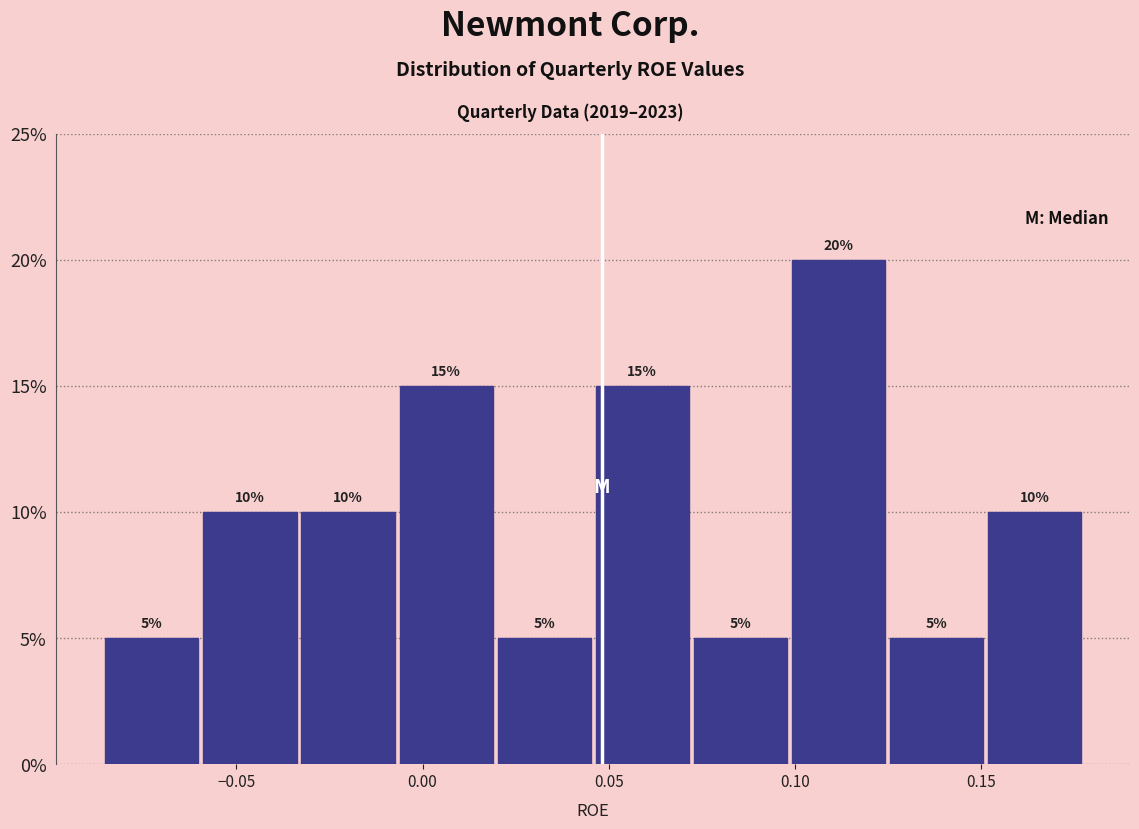

Reading left to right, list every bar in this chart as the range it spans on the x-axis followed by its height. The bar edges are not printed on the chart, so give them approximately, as read against the axis.

-0.085 to -0.060: 5
-0.060 to -0.035: 10
-0.035 to -0.005: 10
-0.005 to 0.020: 15
0.020 to 0.045: 5
0.045 to 0.070: 15
0.070 to 0.100: 5
0.100 to 0.125: 20
0.125 to 0.150: 5
0.150 to 0.180: 10